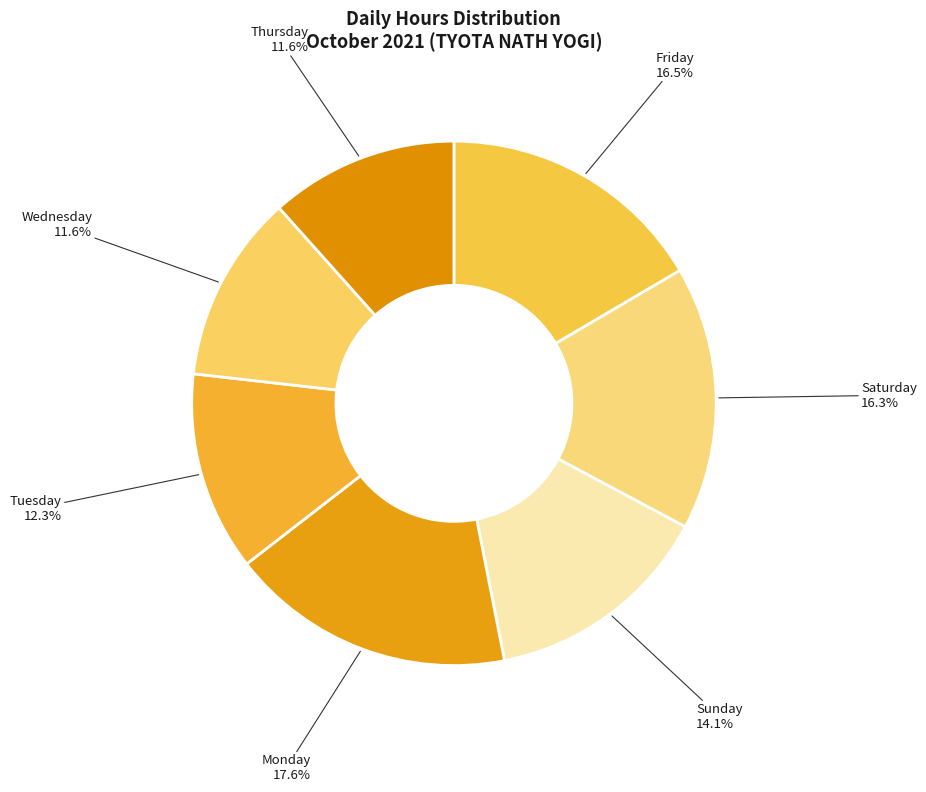

How many segments does this pie chart have?

7